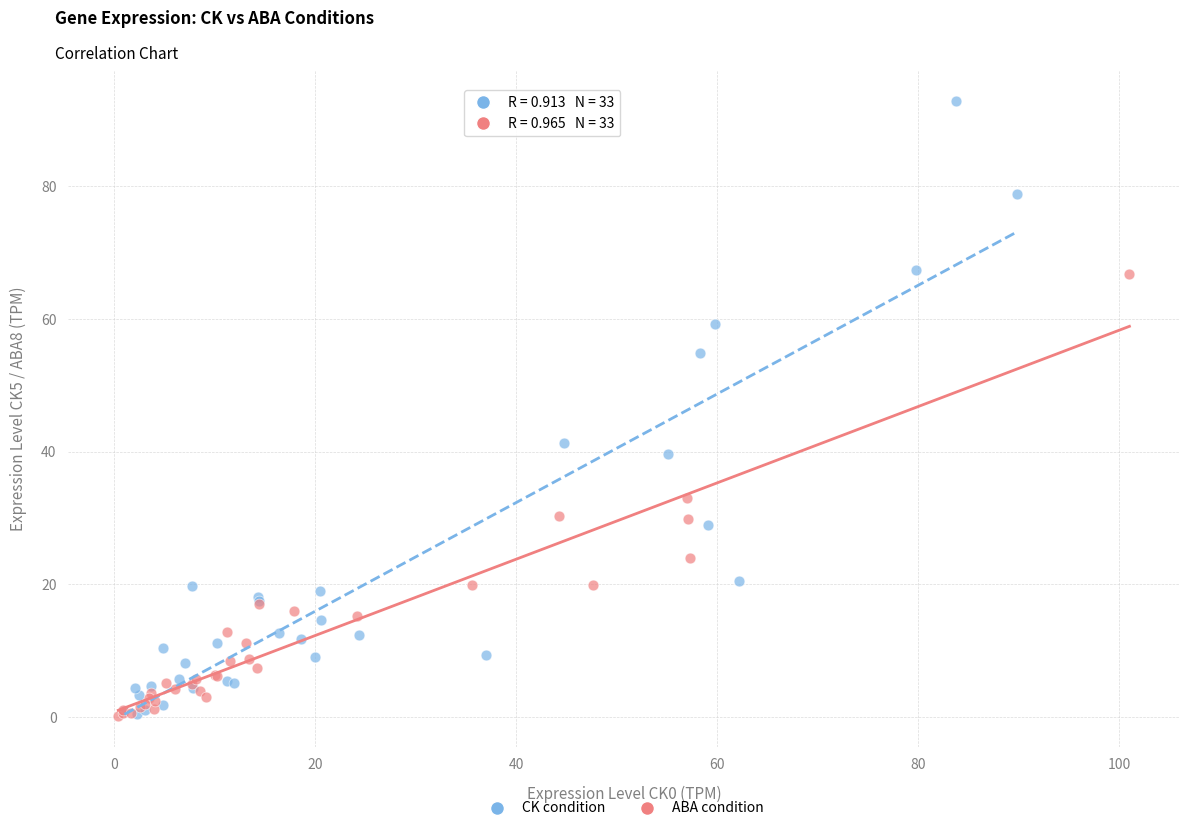

Which series has the largest Y range (max minus min)?

CK condition